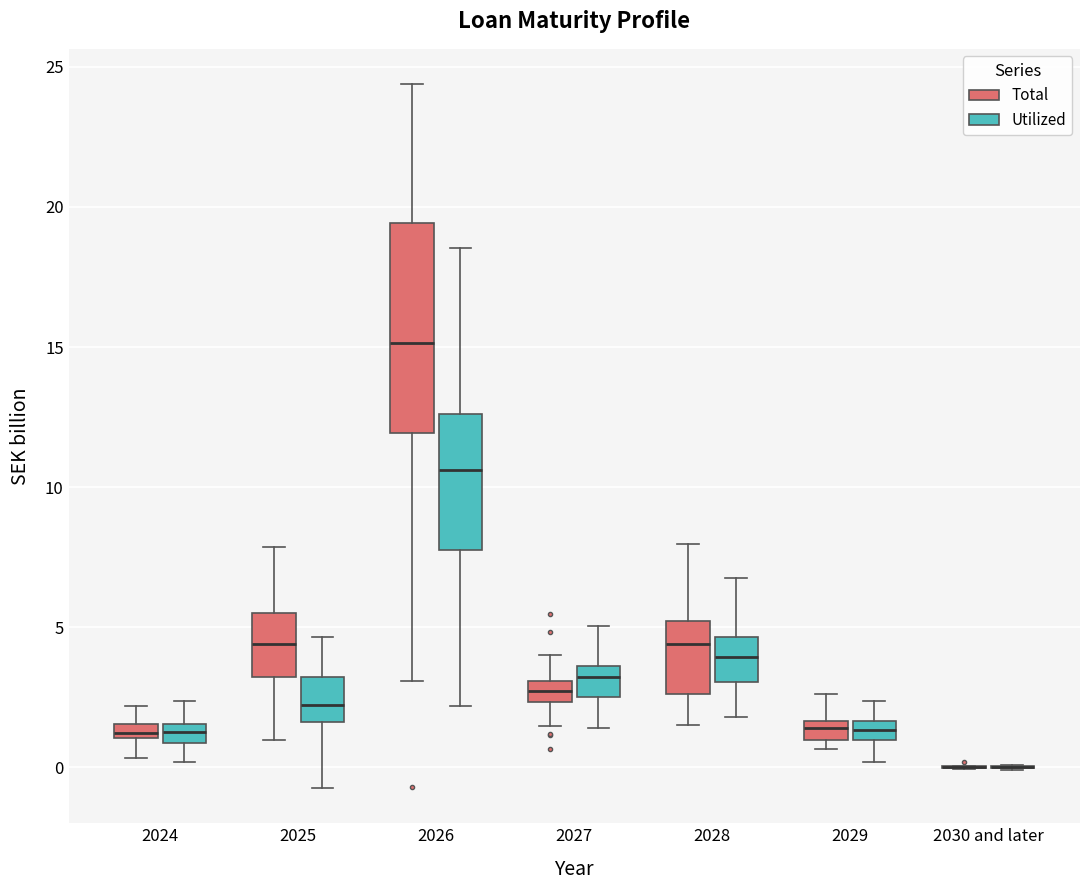

Which box is the tallest, from its lower edge to its upper edge?

2026 (Total)